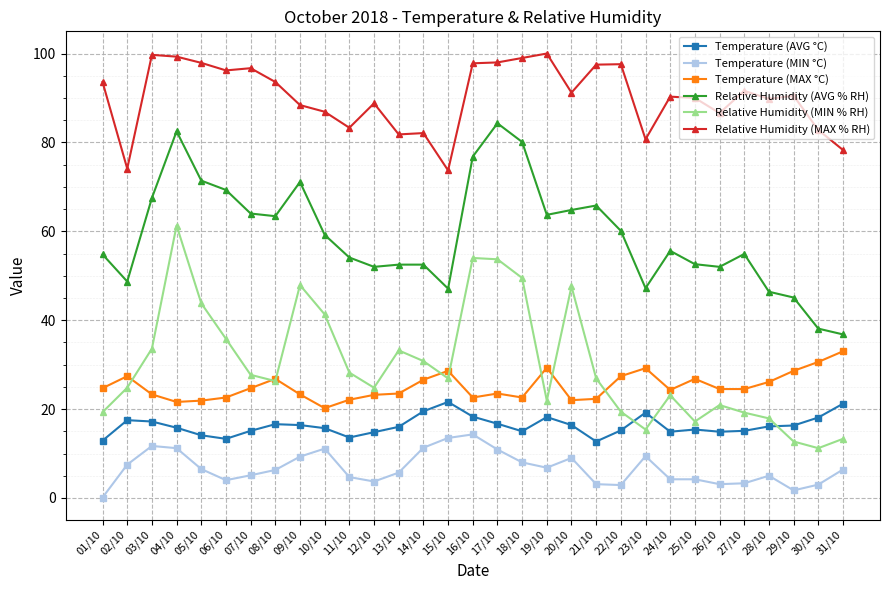

True or false: Temperature (AVG °C) has a value of 13.6 at 11/10.

True